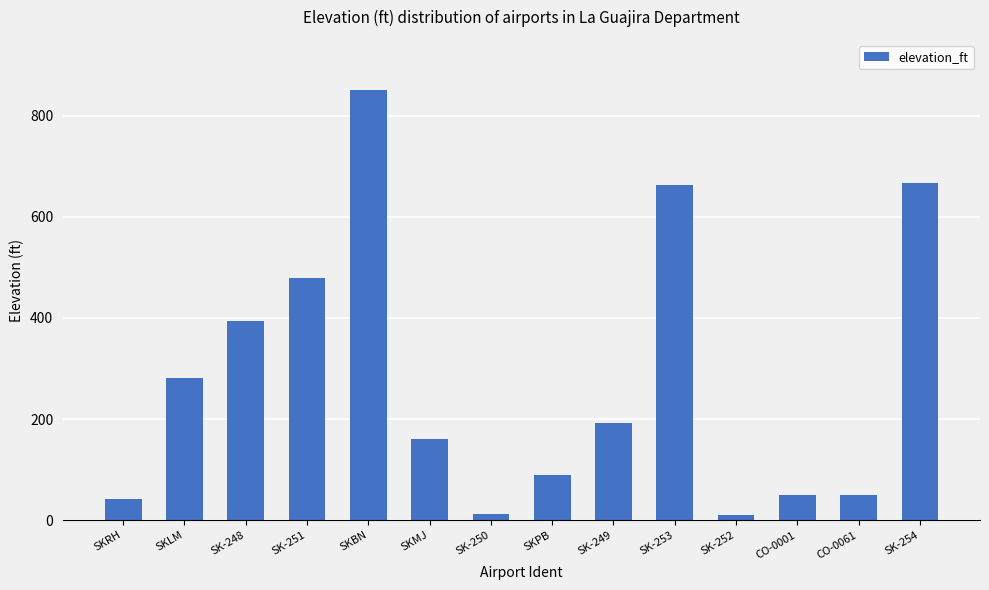

What is the label of the 6th bar from the left?

SKMJ